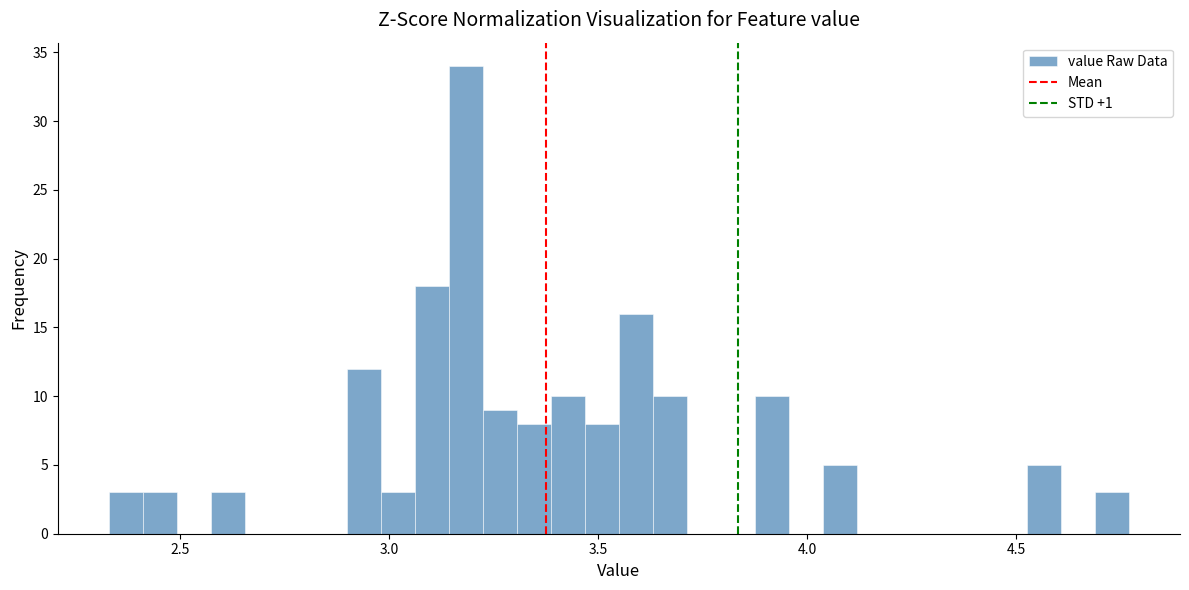

Read against the x-axis, roughly where is the centre of the tallest bar?

3.20